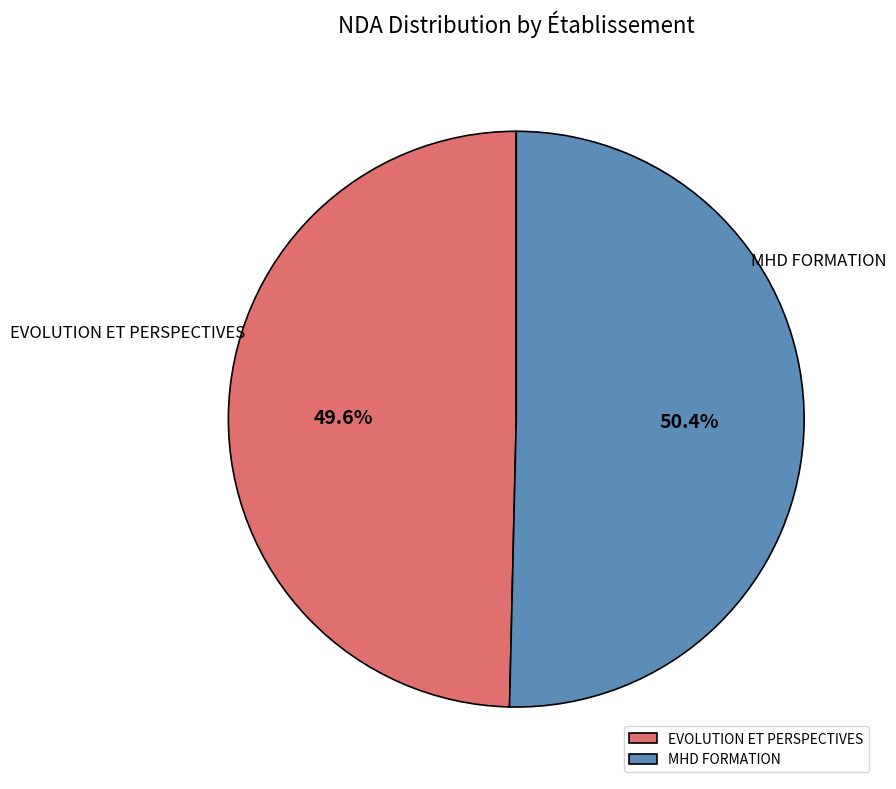

To the nearest percent, what is the difference between the largest and smallest slice percentages?

1%